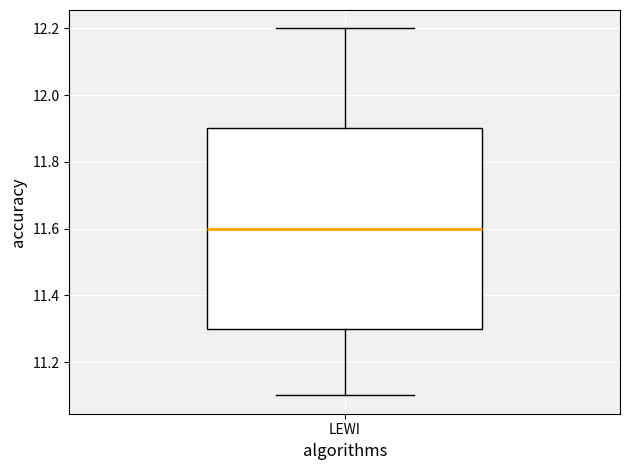

Where does the median line of the box for LEWI sit on the y-axis? The values are not printed on the chart, so give them approximately, as read against the axis.

11.6